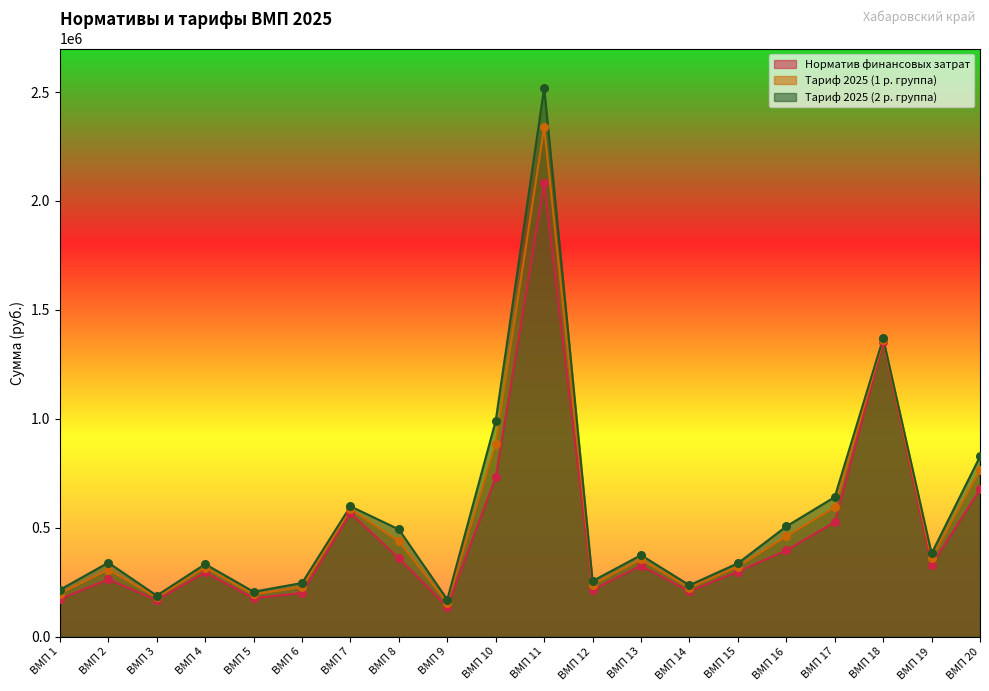

Which series reaches the maximum Y coordinate?

Тариф 2025 (2 р. группа)